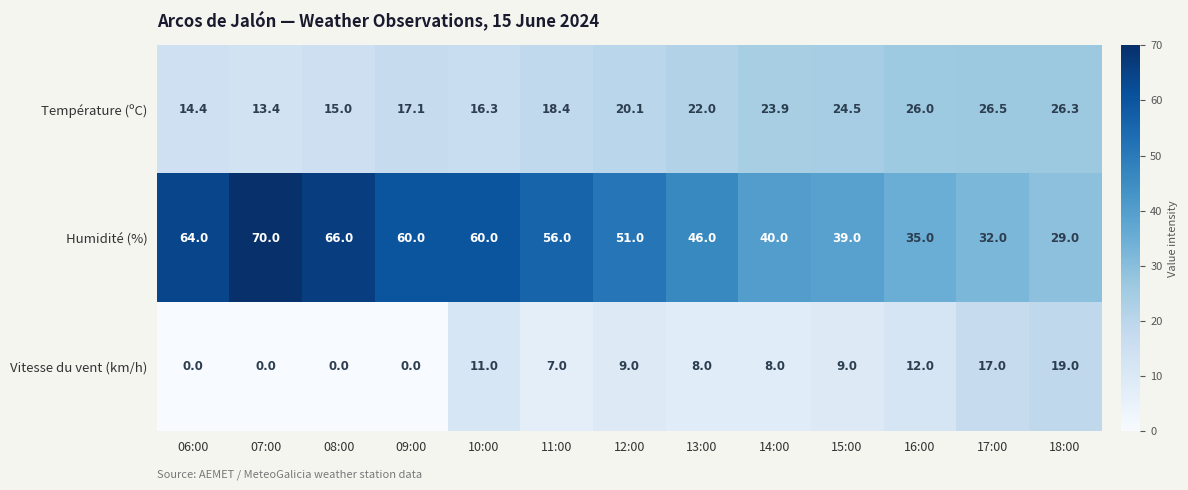

At how many categories does at least one series exceed 9?

13